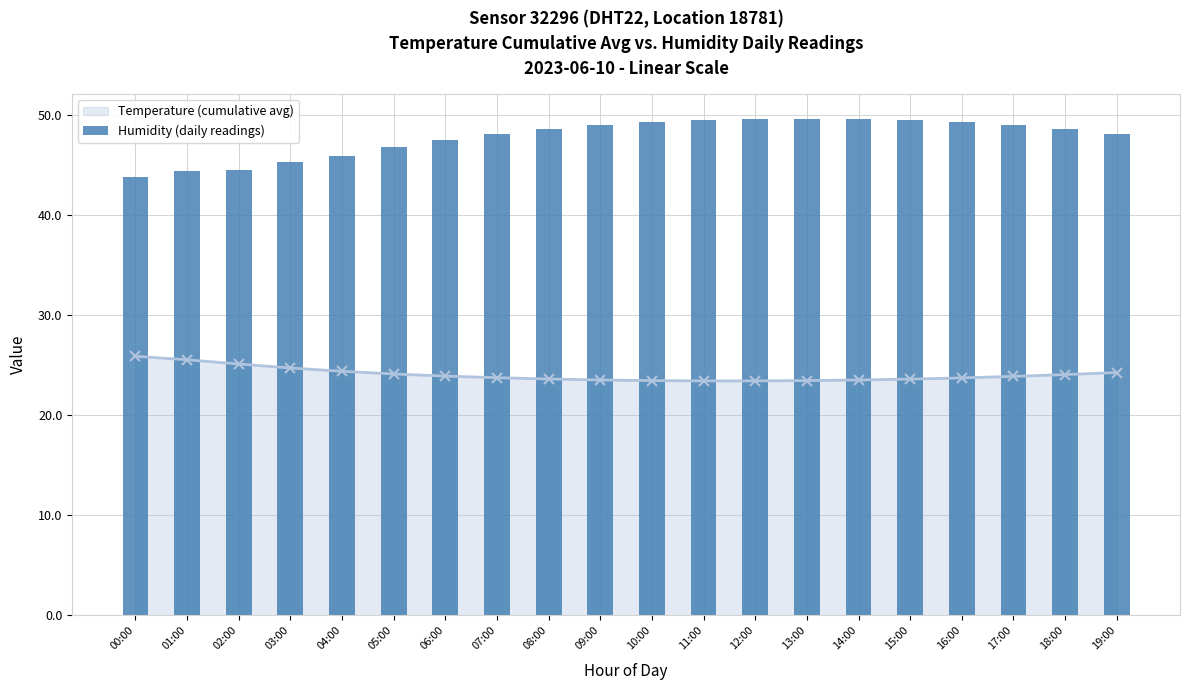

What is the difference between the maximum and second lowest values?

5.2